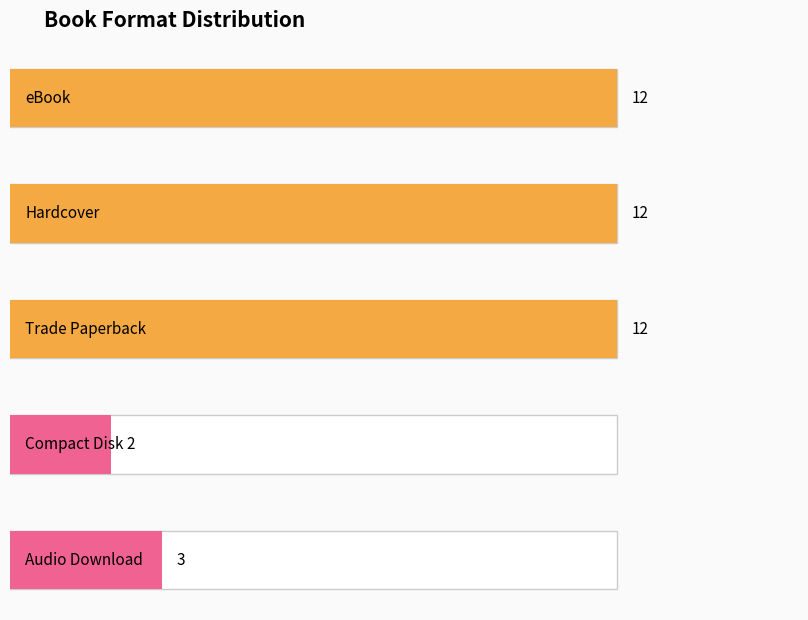

Is it true that the value at Hardcover is 4?

False